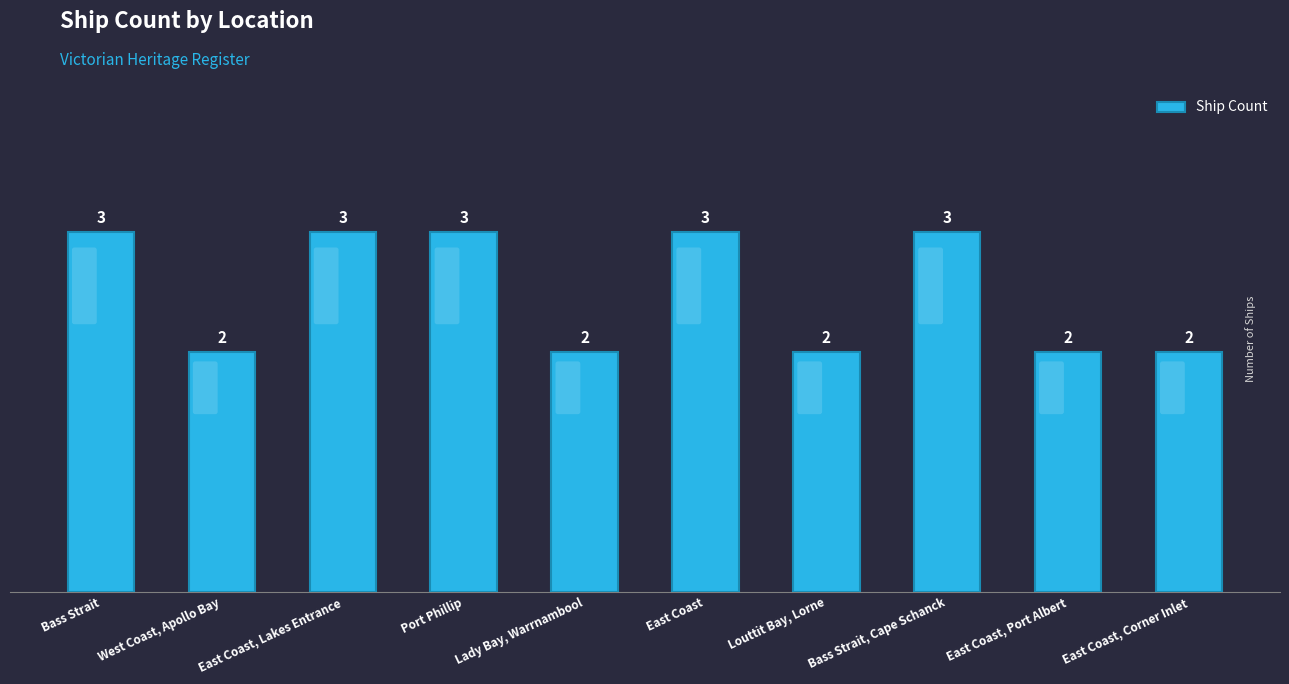

What is the approximate value at East Coast?

3